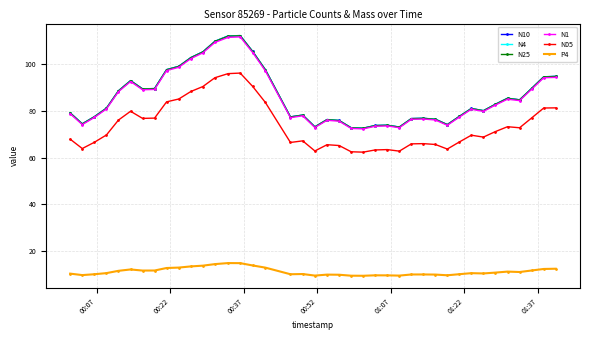

What is the minimum value for N25?

72.5